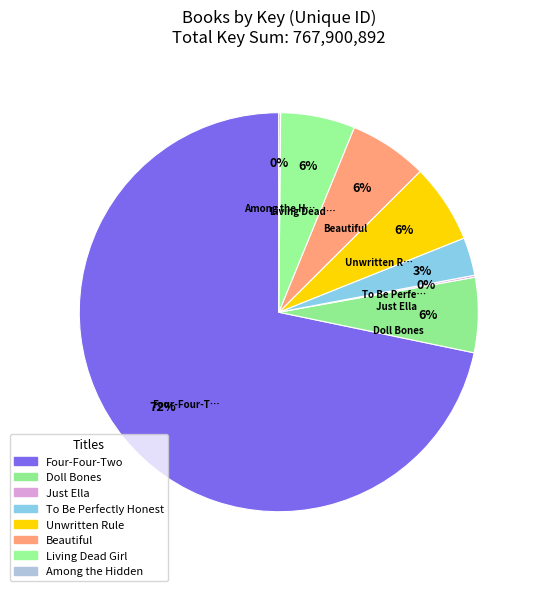

Approximately how many times larger is the value at Unwritten Rule compared to Beautiful?

1.0